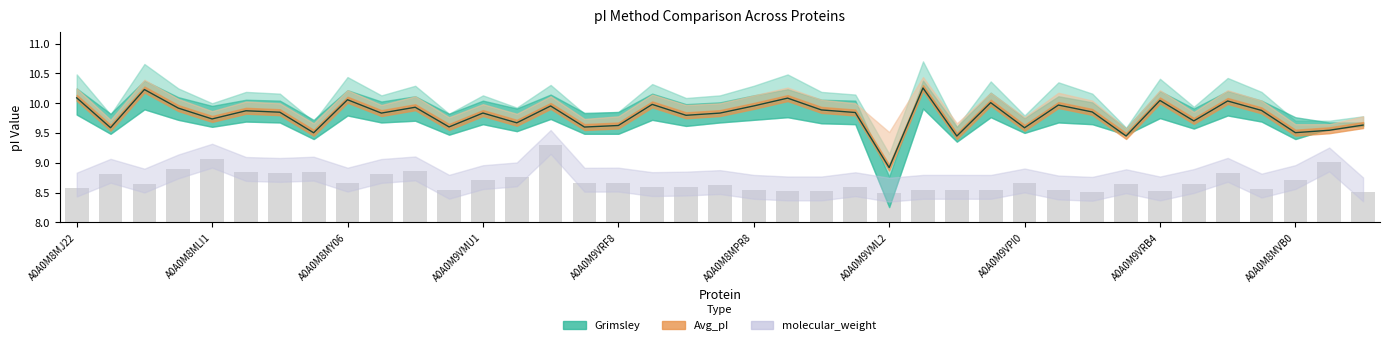

Rank the categories by value from highest to lowest.

14, A0A0M9VRF8, 37, A0A0M9VMU1, 10, A0A0M9VPI0, A0A0M8MPR8, 34, A0A0M9VML2, A0A0M8MLI1, A0A0M8MVB0, 13, 36, 12, 16, A0A0M9VRB4, 15, 28, A0A0M8MY06, 33, 31, 19, 18, 17, 23, A0A0M8MJ22, 35, 11, 25, 26, 20, 27, 29, 21, 22, 32, 30, 38, 24